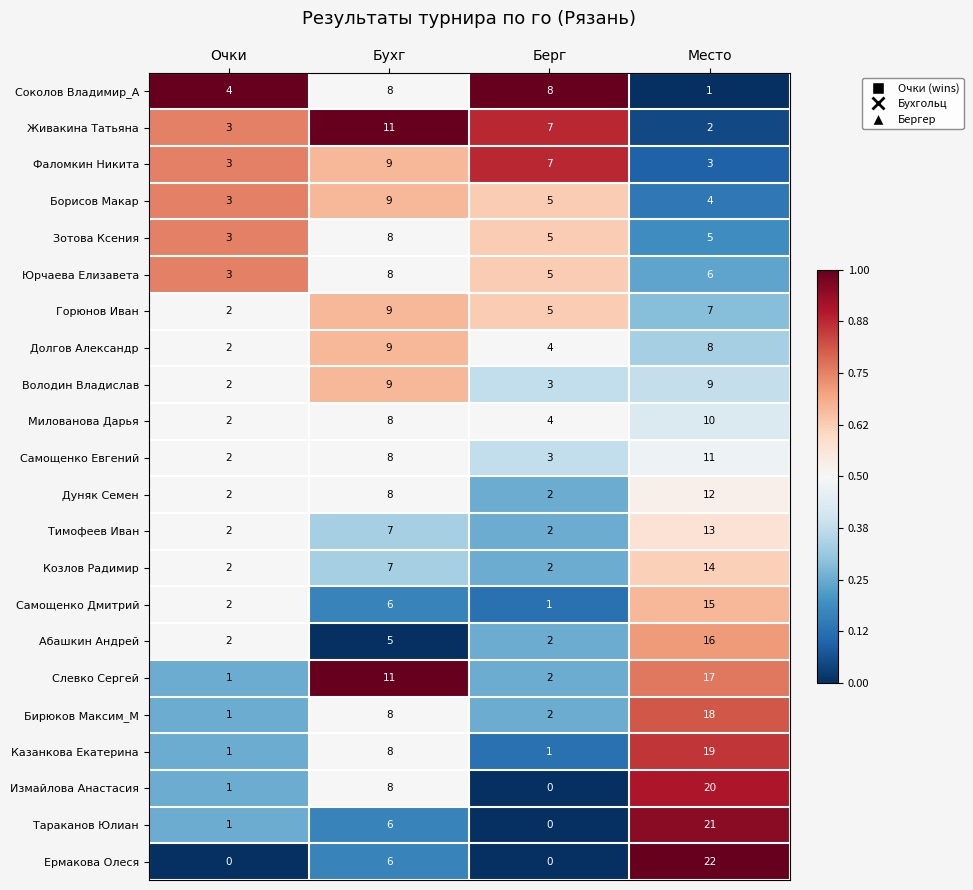

The value of Фаломкин Никита at Очки is 5. True or false?

False